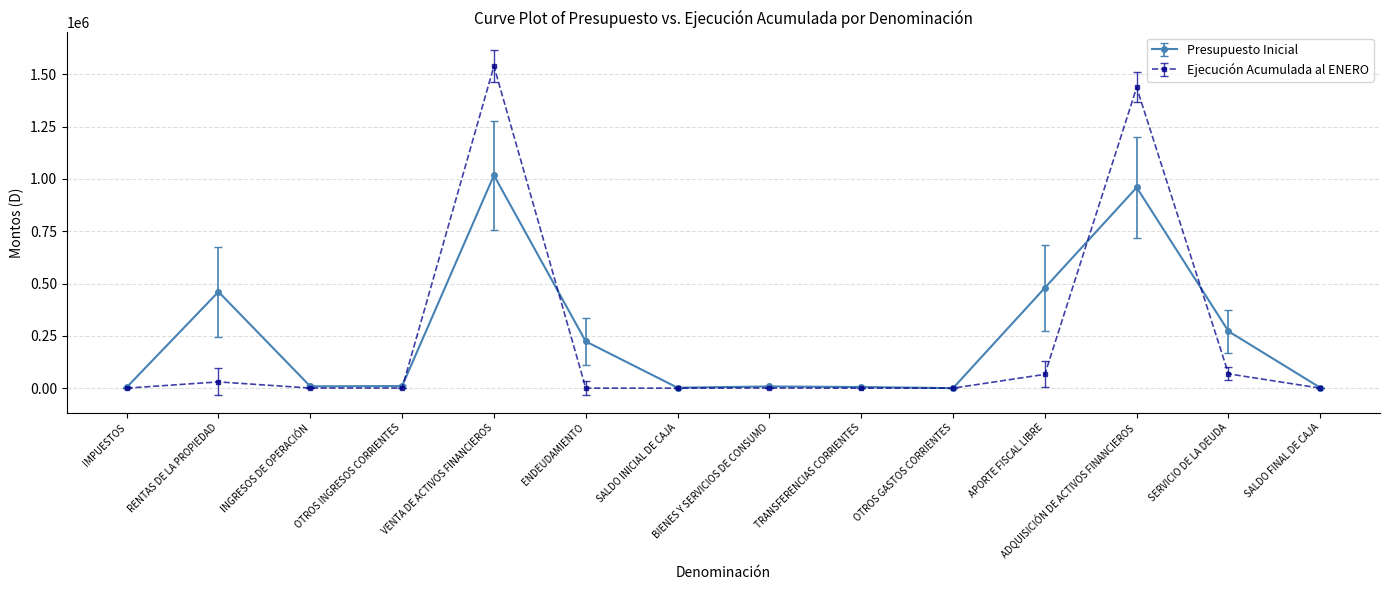

At which category is the sum across all series the highest?

VENTA DE ACTIVOS FINANCIEROS